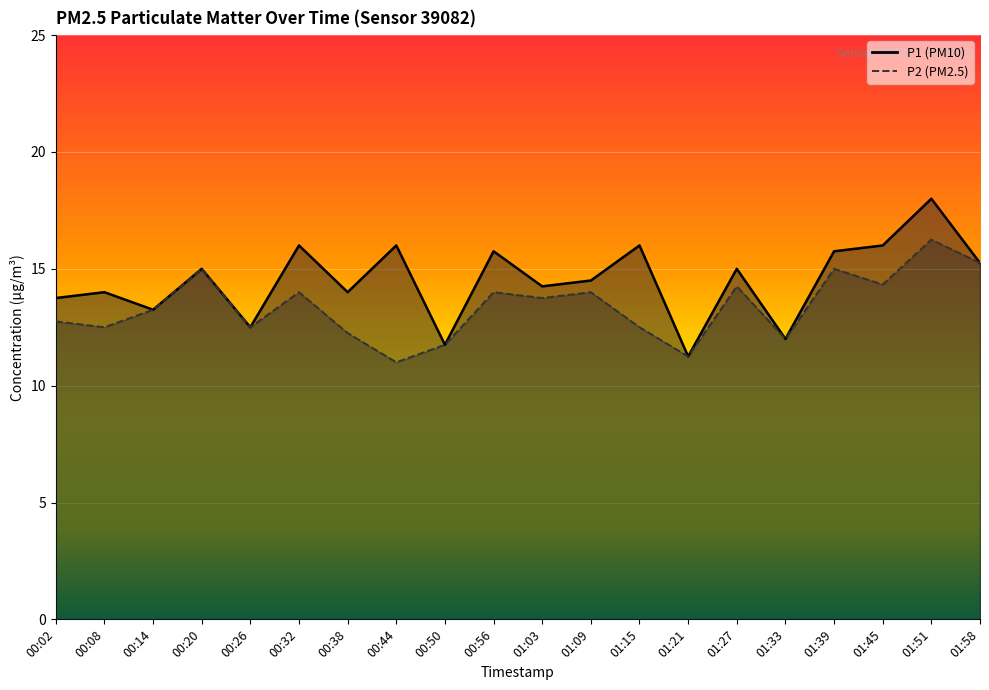

Rank the categories by P1 value from lowest to highest.

01:21, 00:50, 01:33, 00:26, 00:14, 00:02, 00:08, 00:38, 01:03, 01:09, 00:20, 01:27, 01:58, 00:56, 01:39, 00:32, 00:44, 01:15, 01:45, 01:51